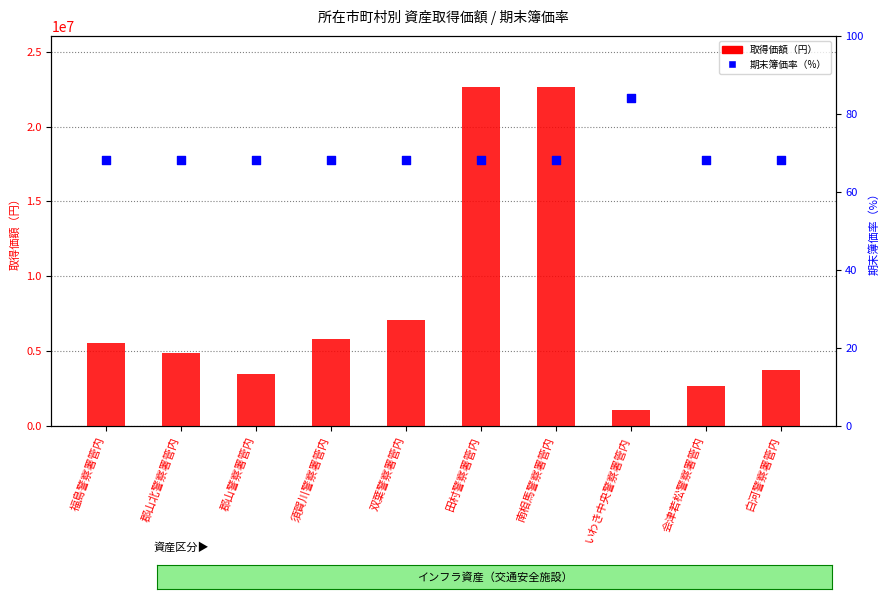

Is the value of 期末簿価率（%） at 郡山北警察署管内 greater than the value of 取得価額（円） at 須賀川警察署管内?

No